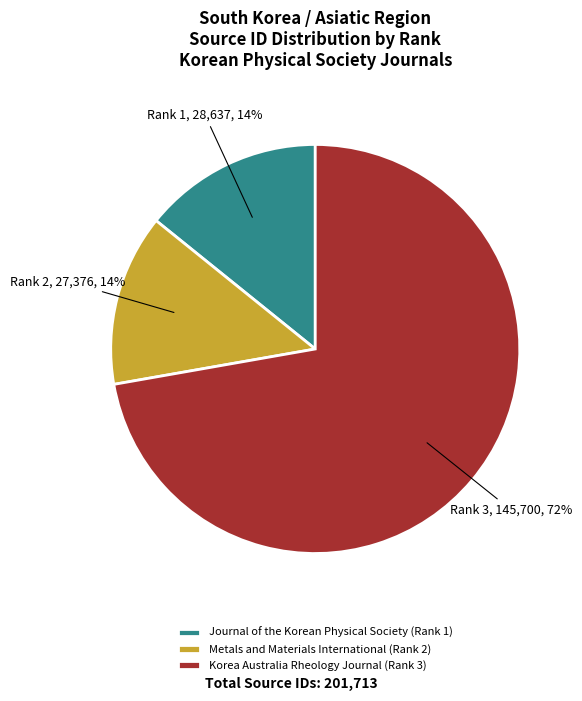

Is there any slice that represents more than half of the pie?

Yes